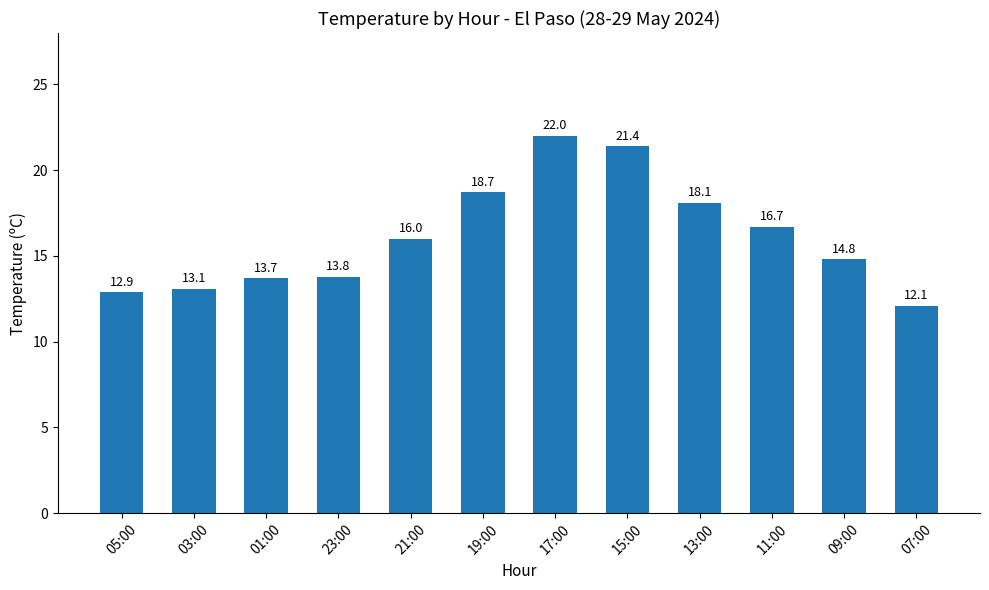

What is the approximate value at 03:00?

13.1